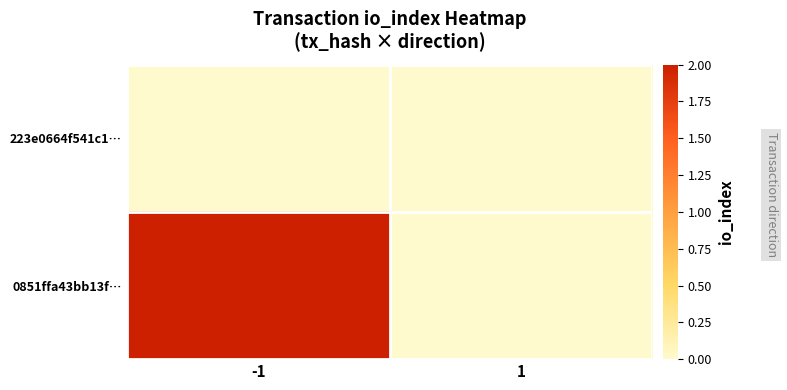

Which series has the widest spread of values?

0851ffa43bb13f…